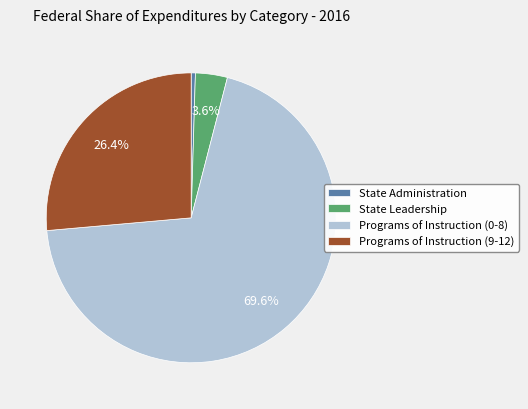

Count the number of slices in the pie.

4